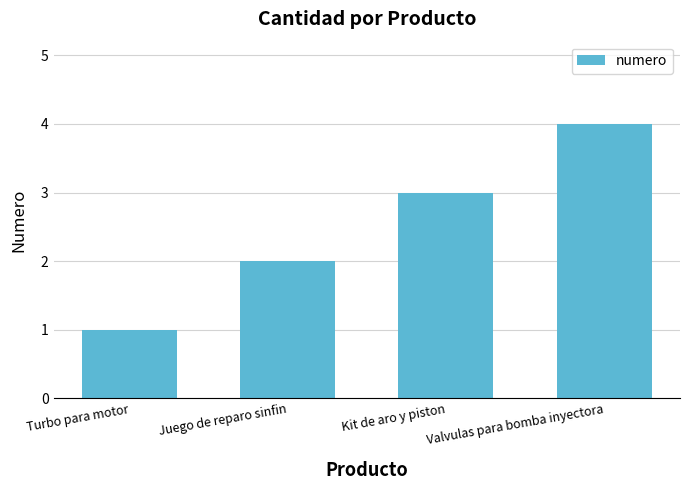

What is the difference between the values at Turbo para motor and Valvulas para bomba inyectora?

3